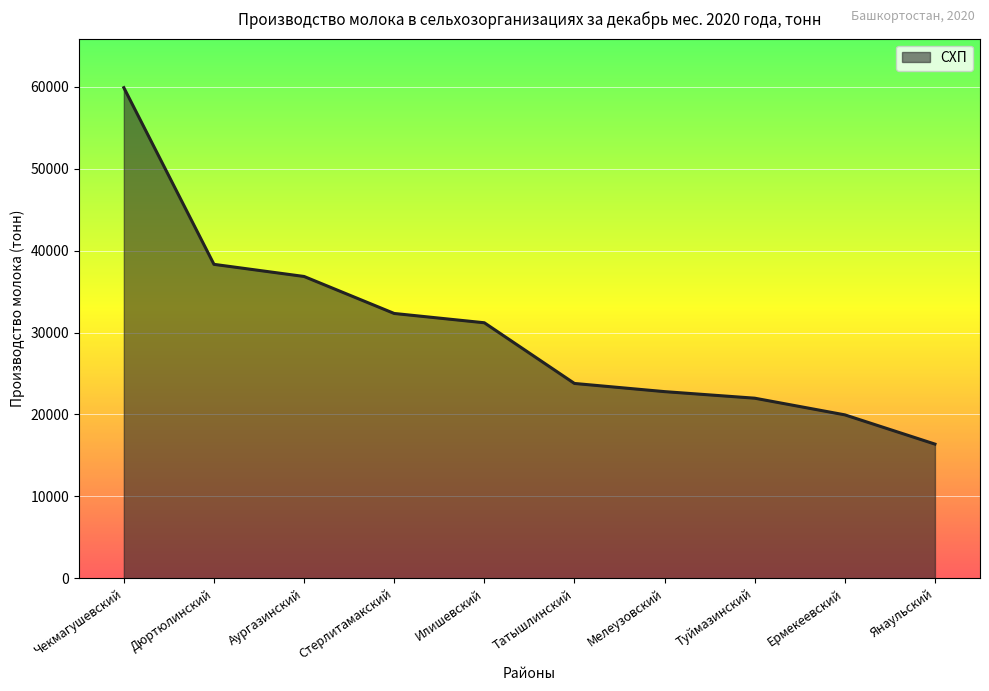

What is the sum of all values?

303431.7